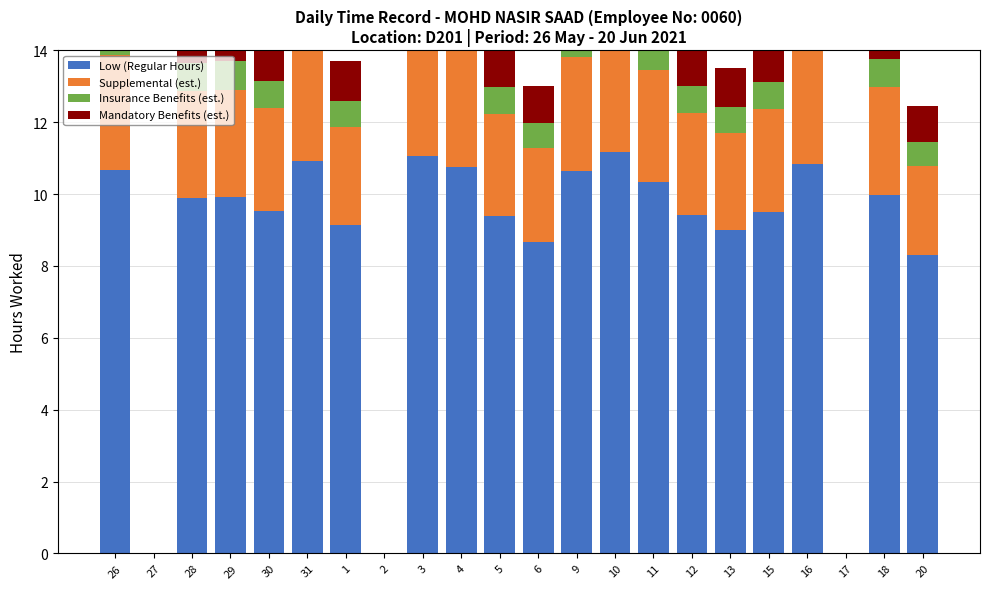

Which series has the widest spread of values?

Low (Regular Hours)